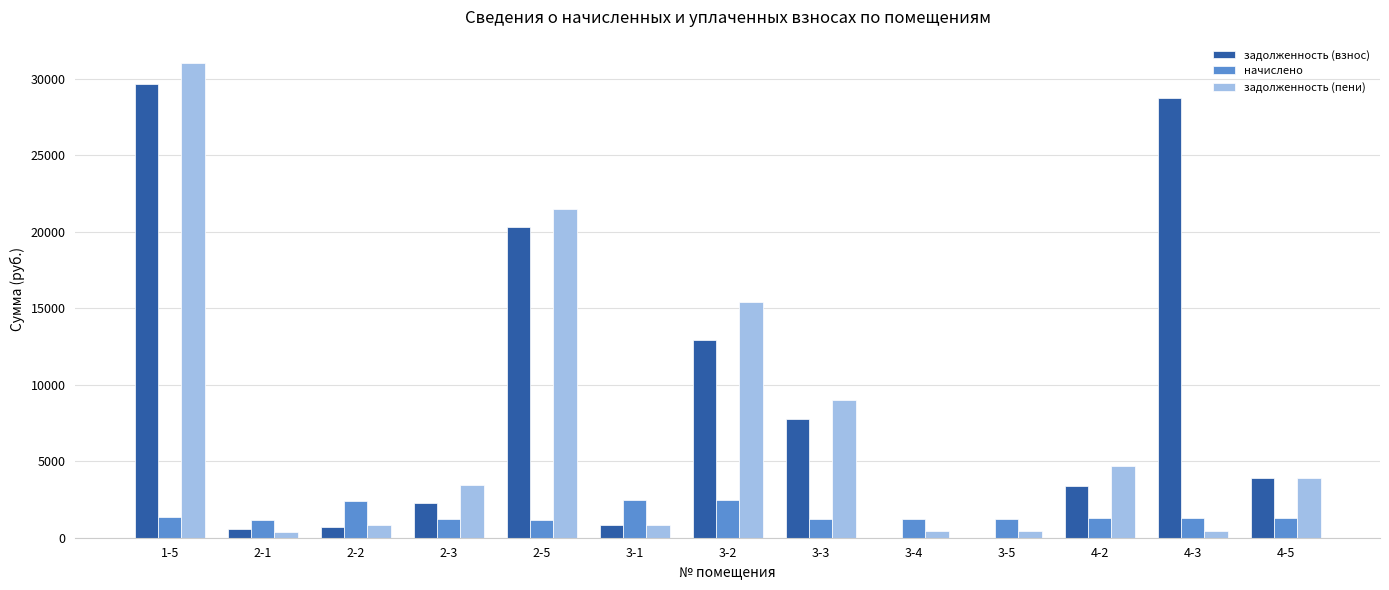

What is the greatest value displayed?

31009.0